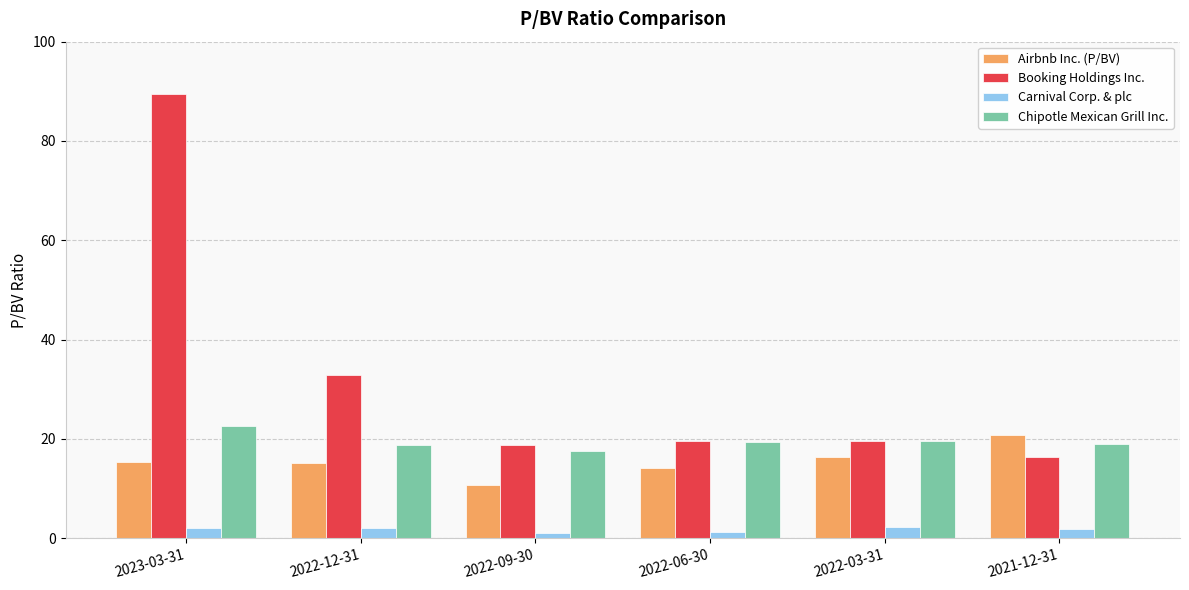

What is the spread (max minus min) of values at 2023-03-31?

87.4